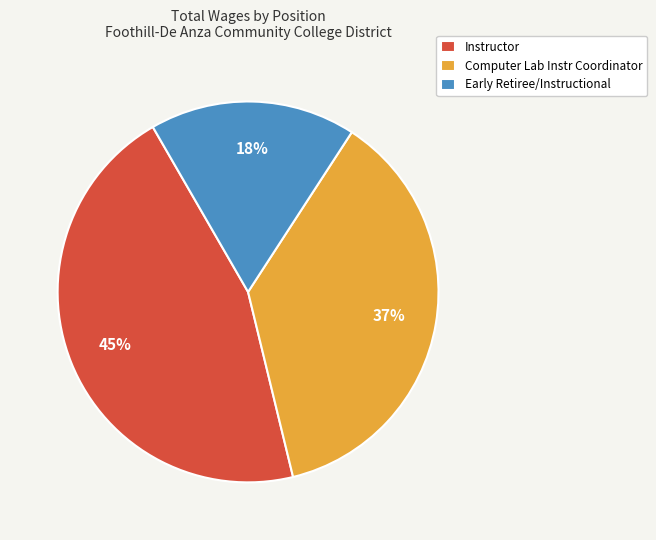

True or false: Computer Lab Instr Coordinator accounts for 37% of the total.

True